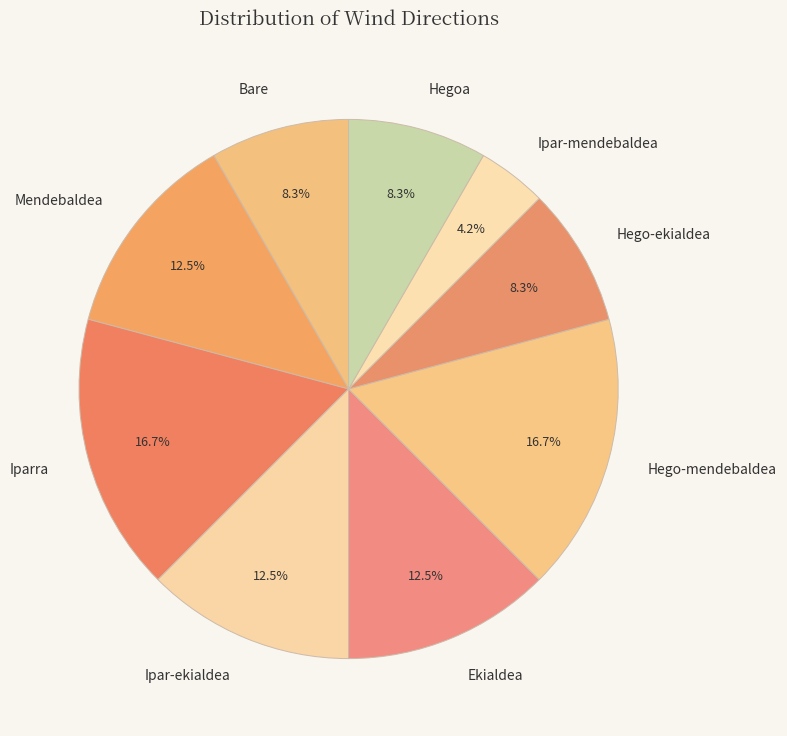

Which has a higher value, Iparra or Bare?

Iparra